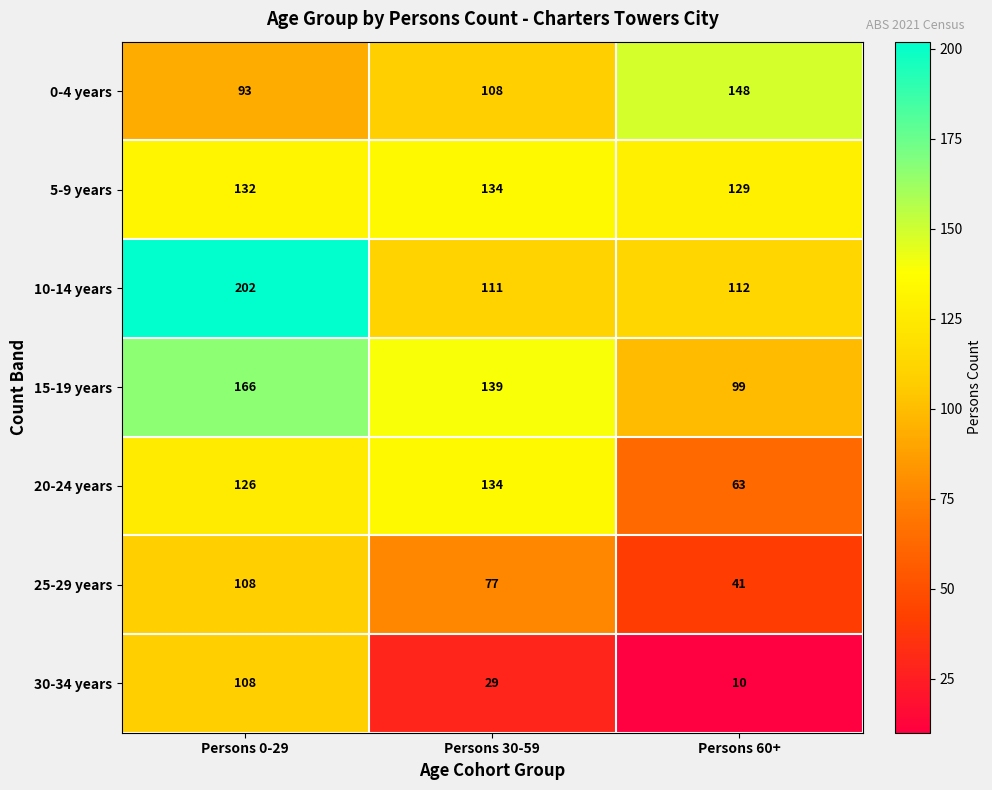

Reading right to left, transcribe all the data shown in this chart.

0-4 years: Persons 60+=148	Persons 30-59=108	Persons 0-29=93
5-9 years: Persons 60+=129	Persons 30-59=134	Persons 0-29=132
10-14 years: Persons 60+=112	Persons 30-59=111	Persons 0-29=202
15-19 years: Persons 60+=99	Persons 30-59=139	Persons 0-29=166
20-24 years: Persons 60+=63	Persons 30-59=134	Persons 0-29=126
25-29 years: Persons 60+=41	Persons 30-59=77	Persons 0-29=108
30-34 years: Persons 60+=10	Persons 30-59=29	Persons 0-29=108